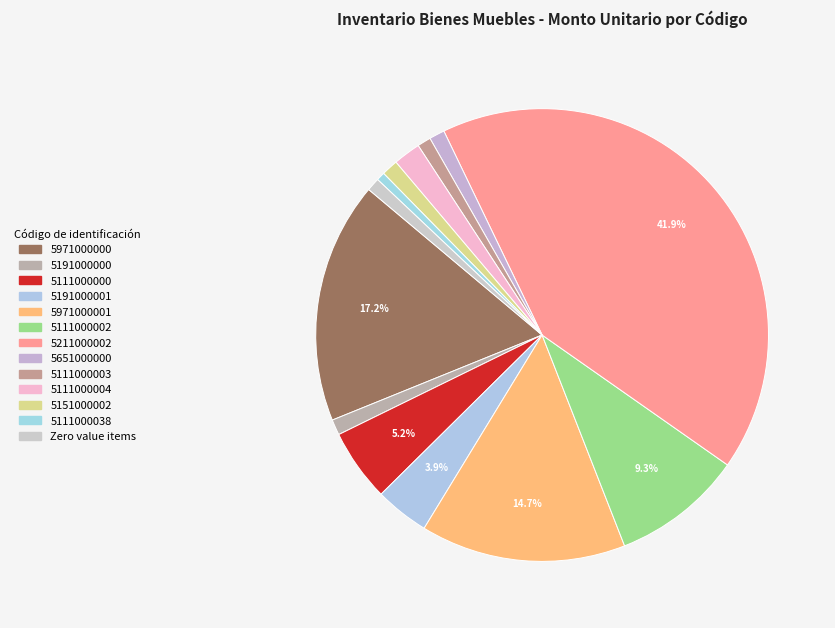

How many slices are in this pie chart?

13